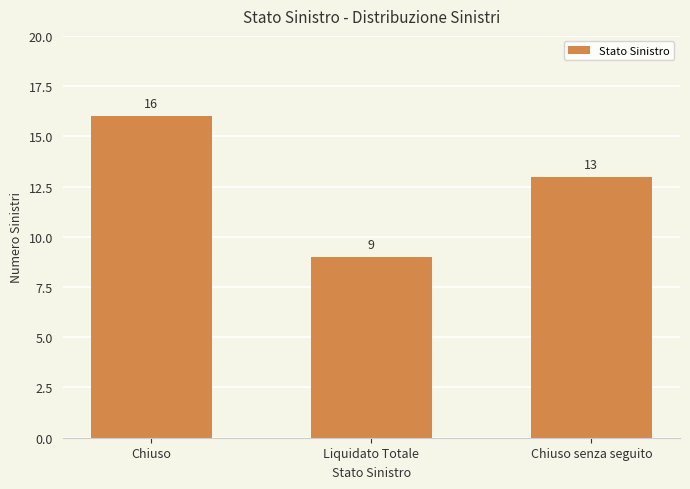

What is the minimum value shown in the chart?

9